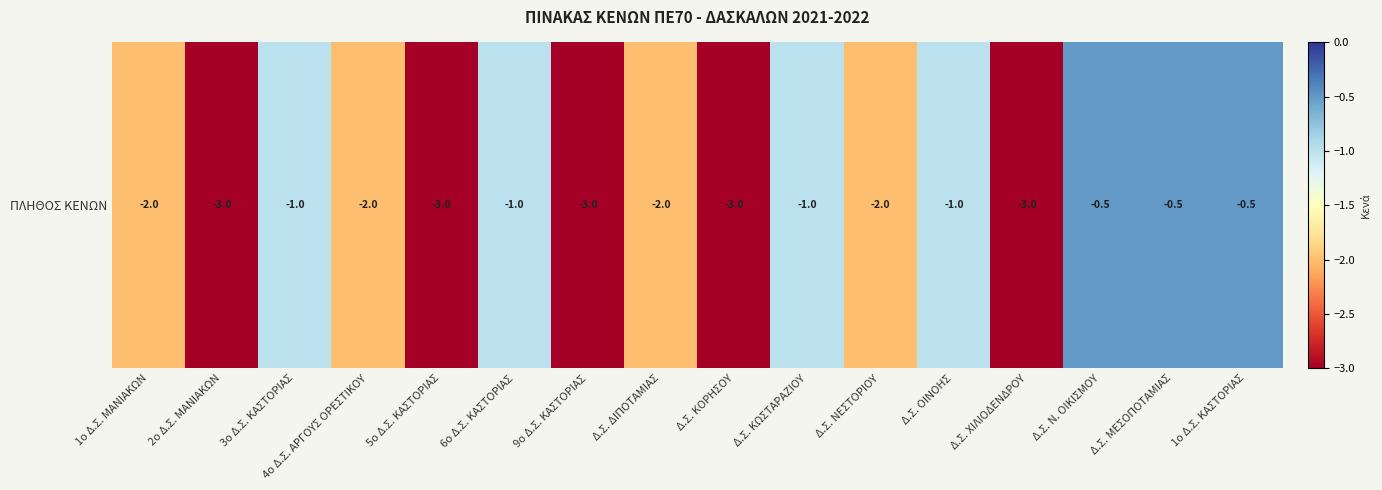

Which has a higher value, 9ο Δ.Σ. ΚΑΣΤΟΡΙΑΣ or 6ο Δ.Σ. ΚΑΣΤΟΡΙΑΣ?

6ο Δ.Σ. ΚΑΣΤΟΡΙΑΣ